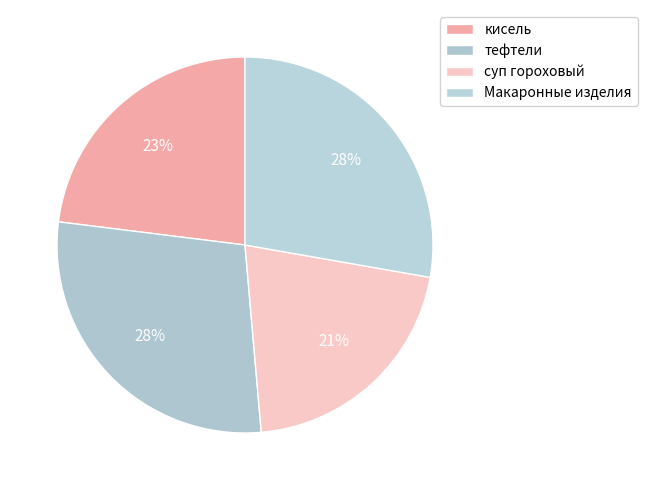

To the nearest percent, what portion does тефтели represent?

28%